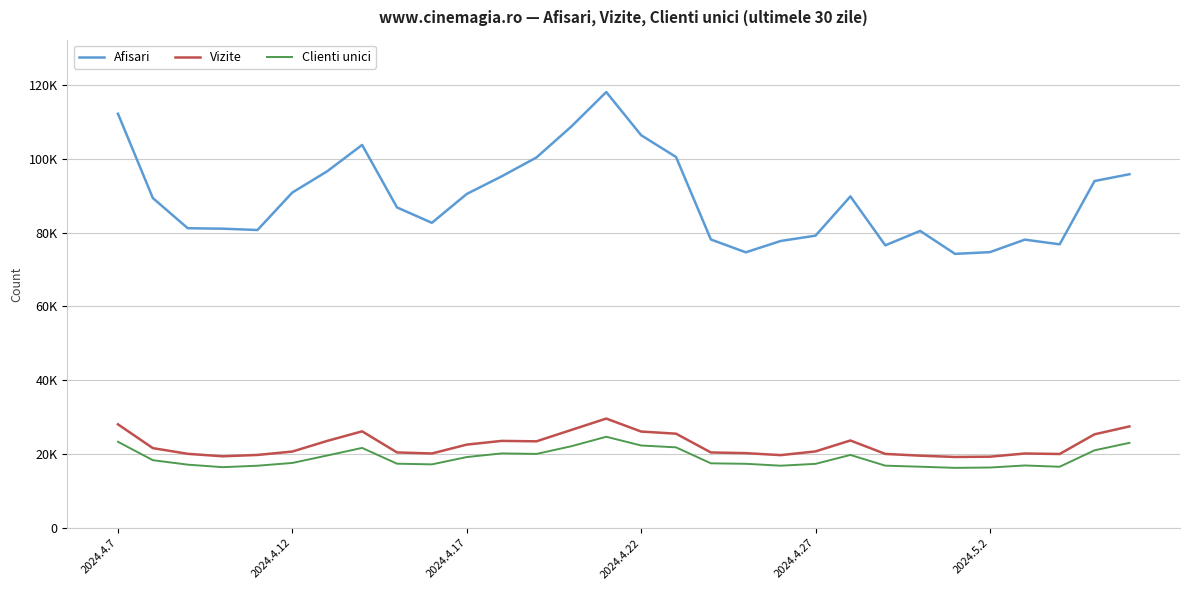

Does the chart have visible grid lines?

Yes